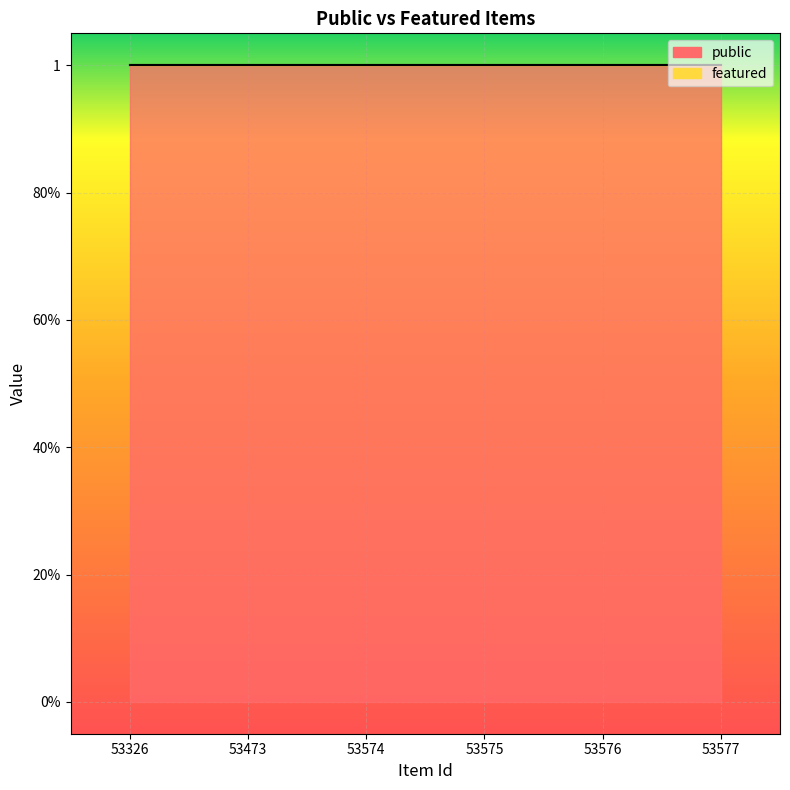

Reading left to right, what are all the values shown in this chart?

public: 1	1	1	1	1	1
featured: 0	0	0	0	0	0